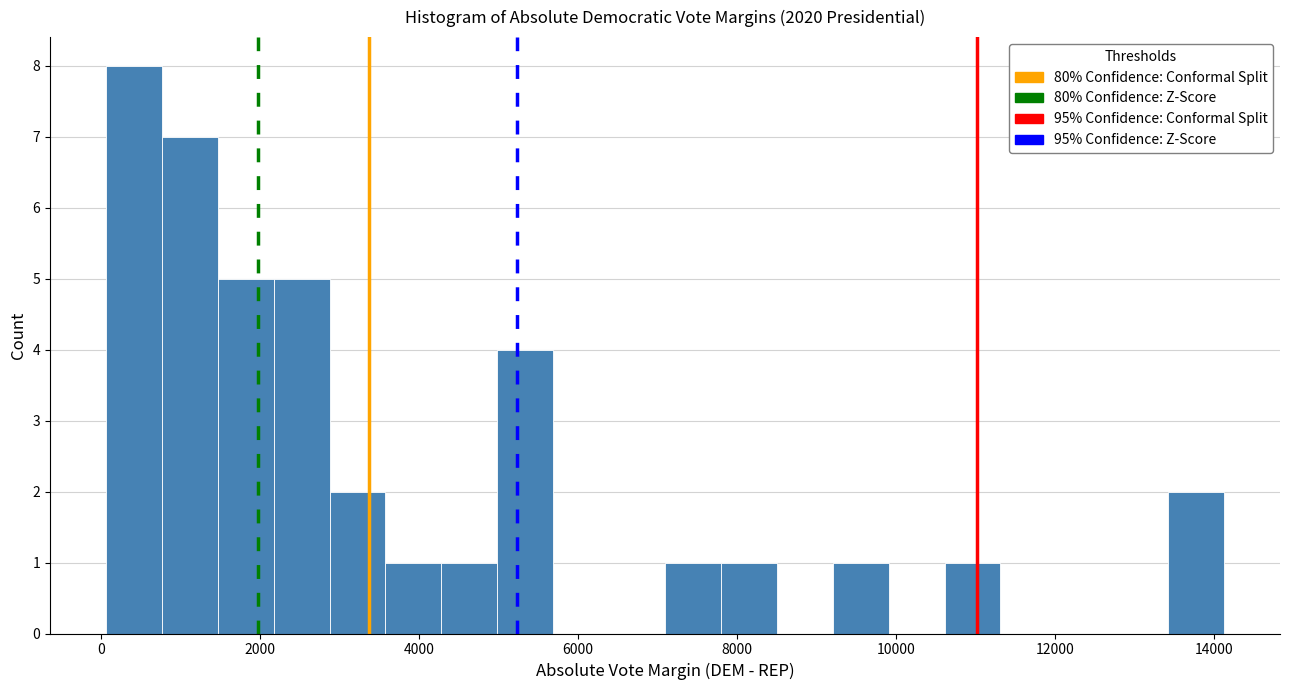

Read against the x-axis, roughly where is the centre of the tallest bar?

400